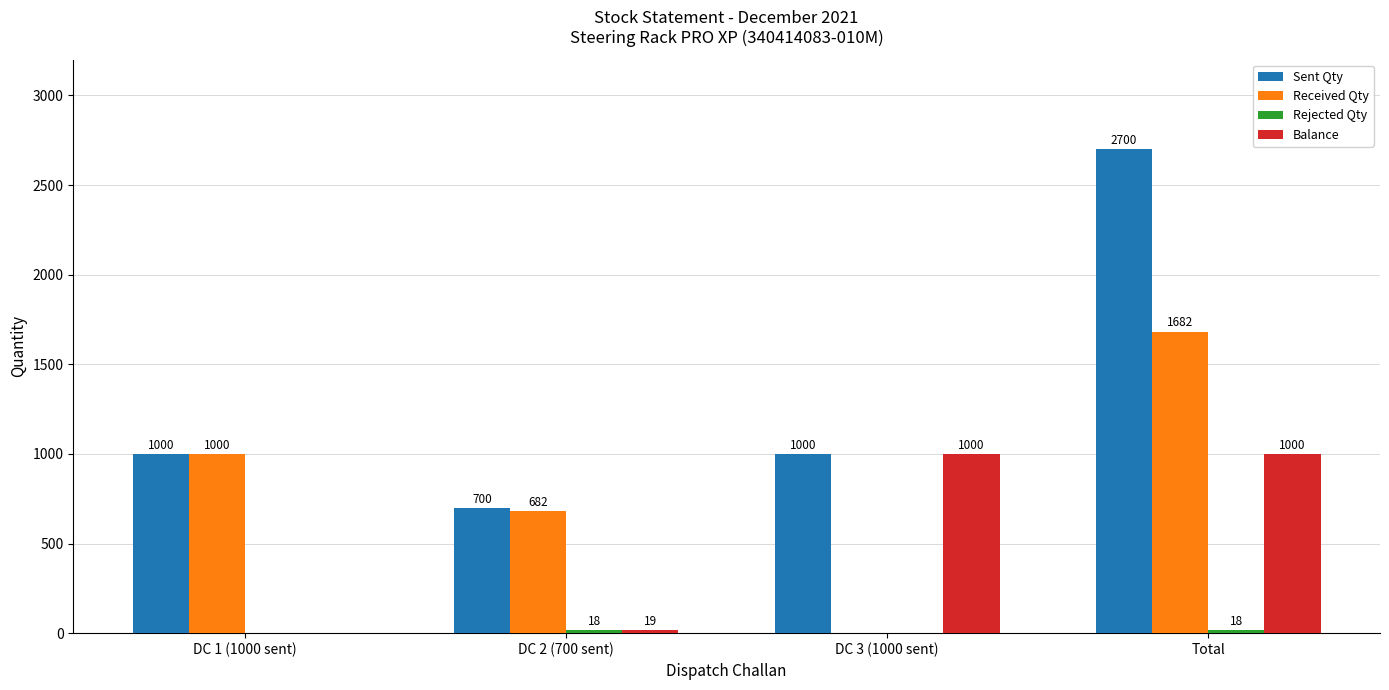

What is the approximate value of Sent Qty at DC 2 (700 sent), to the nearest 50?

700